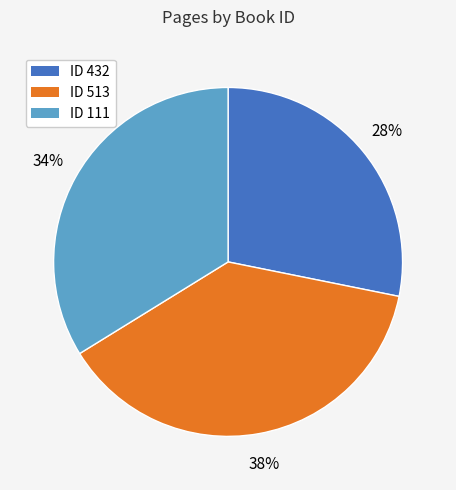

To the nearest percent, what is the average slice percentage?

33%